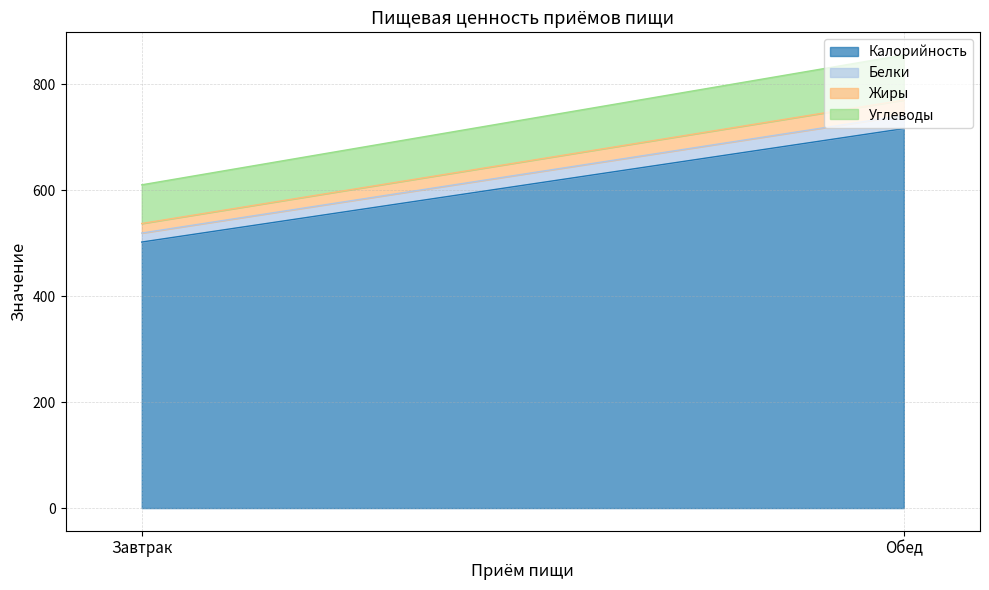

What is the sum of all Белки values?

42